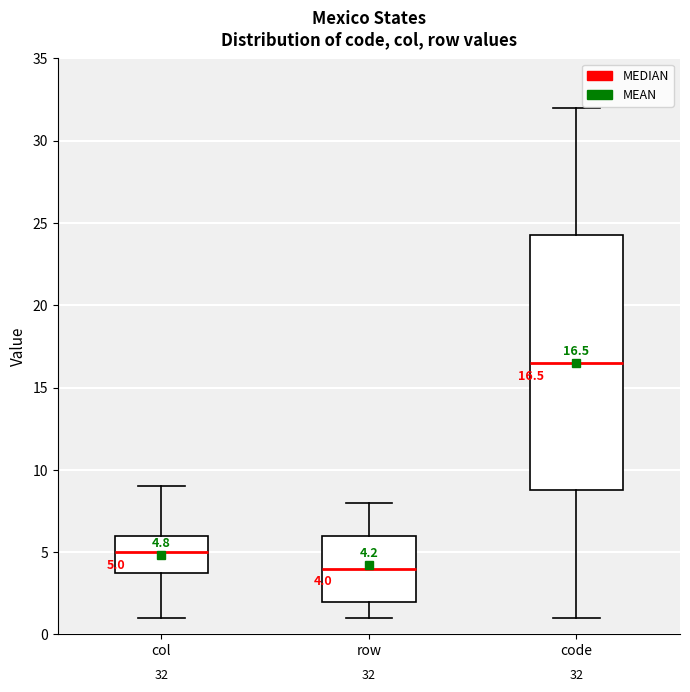

Which box is the tallest, from its lower edge to its upper edge?

code